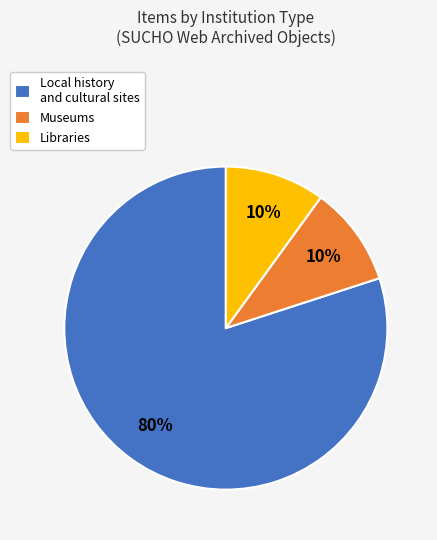

Count the number of slices in the pie.

3